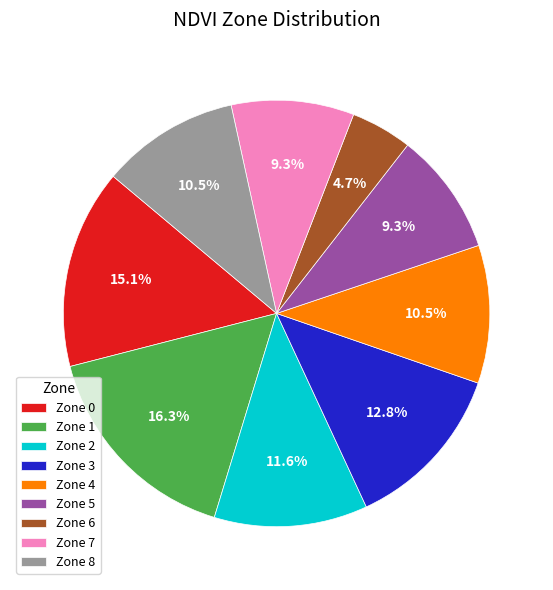

True or false: Zone 1 accounts for 2% of the total.

False